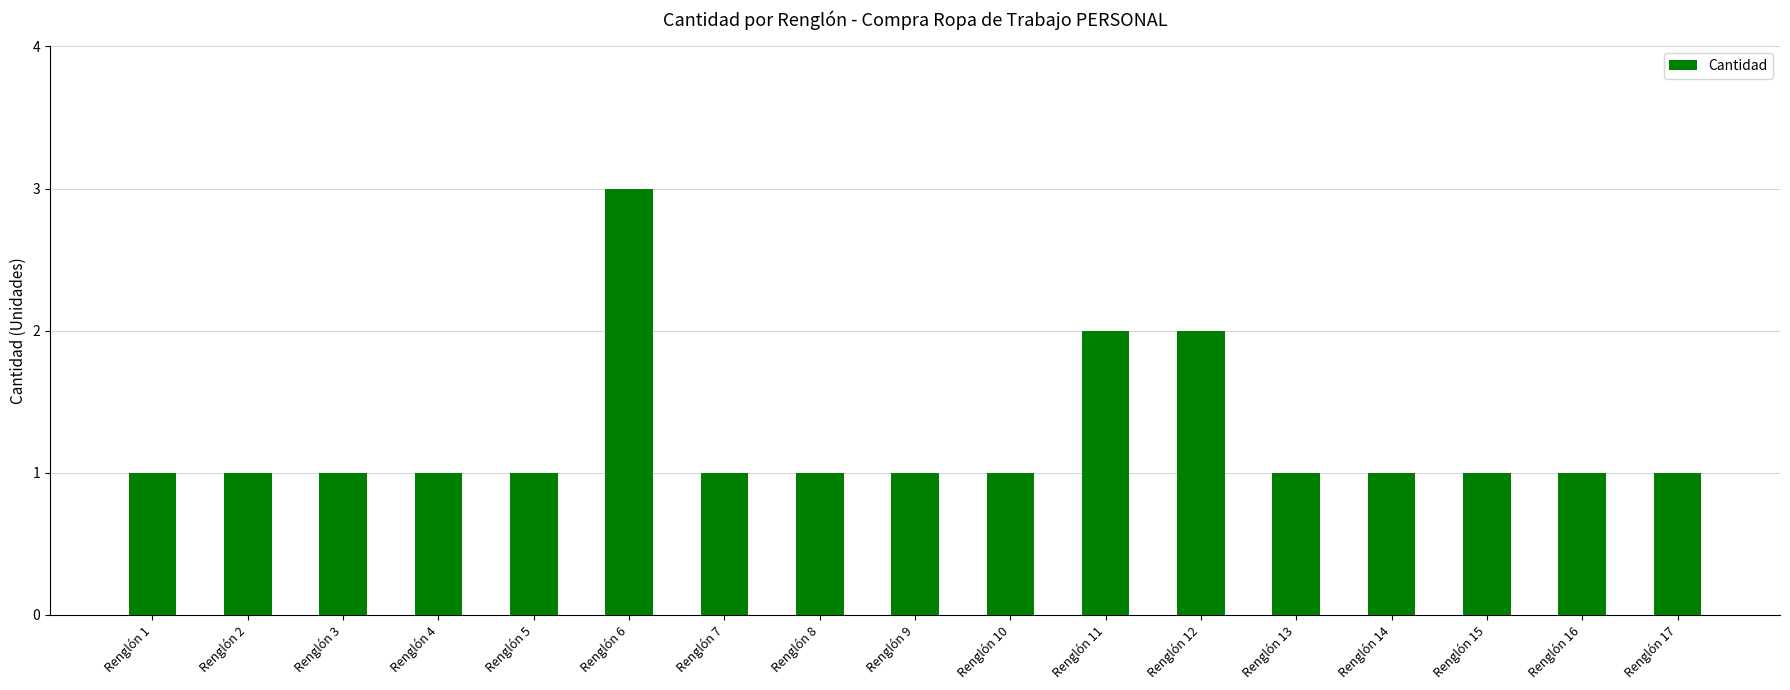

How many categories are shown in the chart?

17